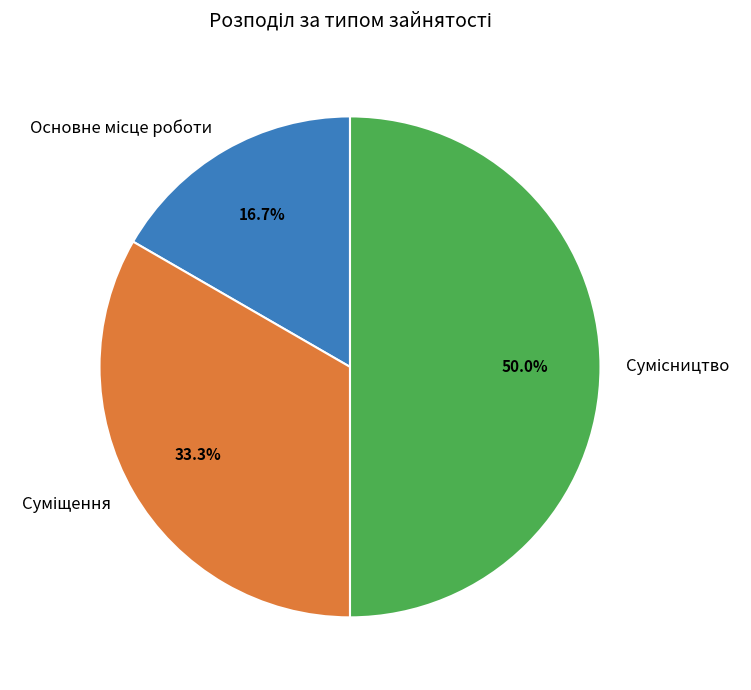

How many segments does this pie chart have?

3